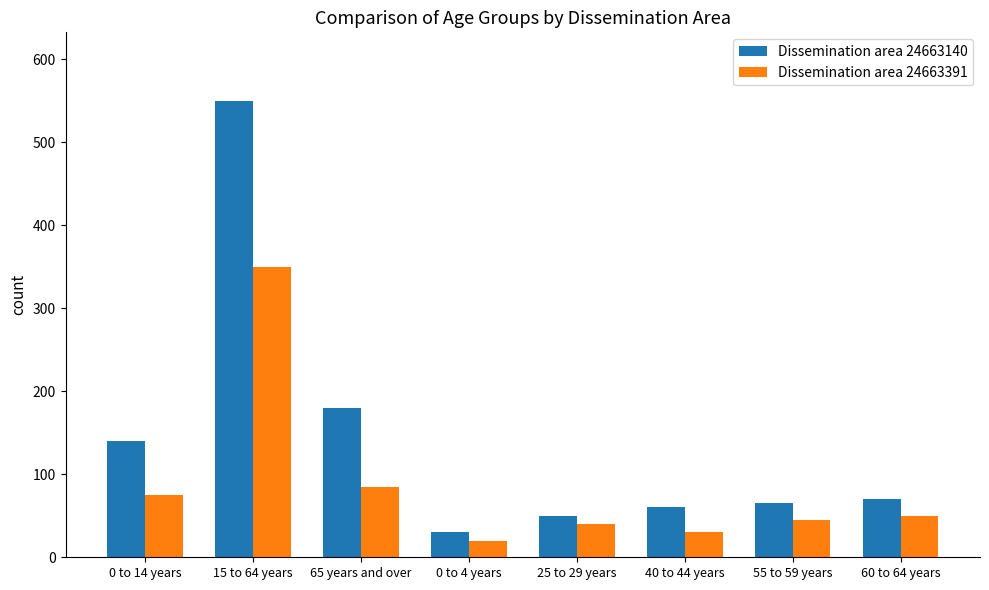

At 55 to 59 years, list the series in order from largest to smallest.

Dissemination area 24663140, Dissemination area 24663391